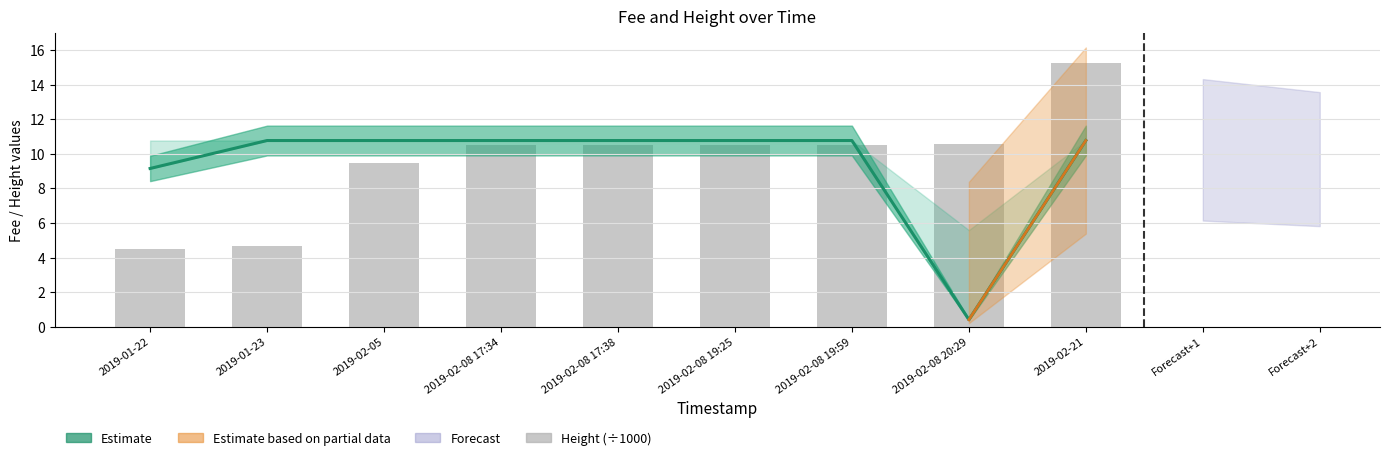

Is it true that Height equals 4.5 at 2019-01-22?

True